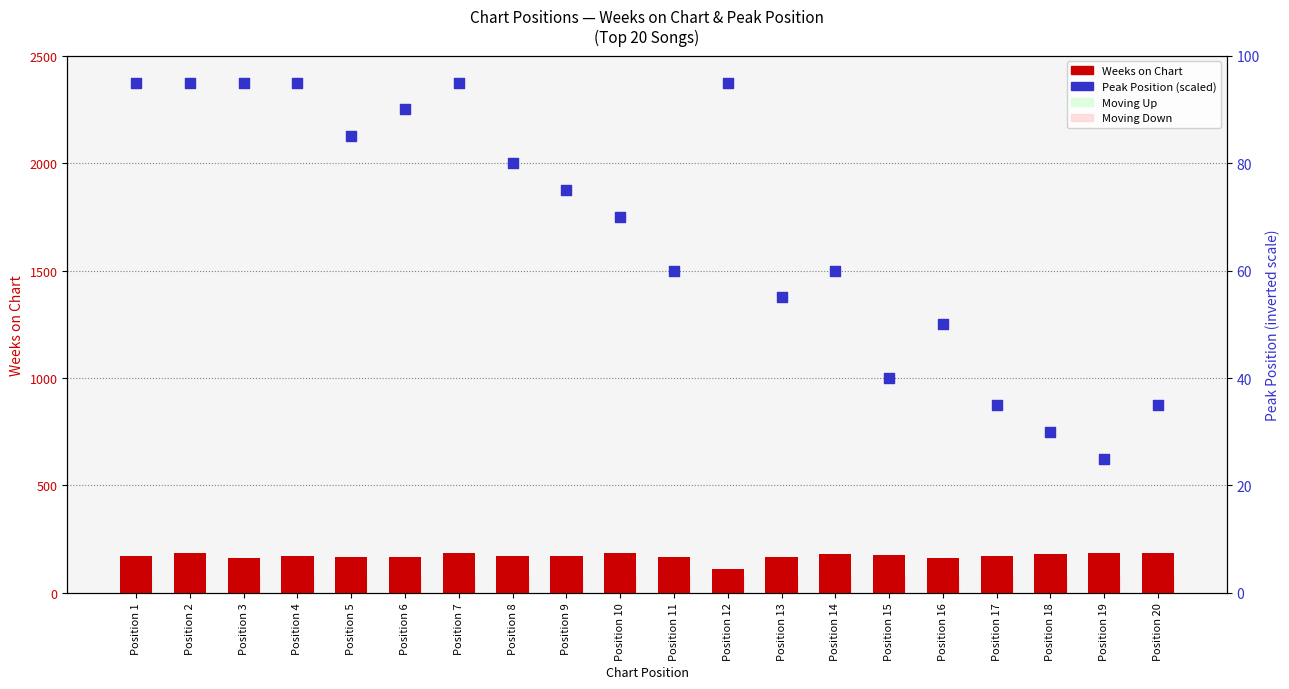

At which category is the sum across all series the highest?

Position 7